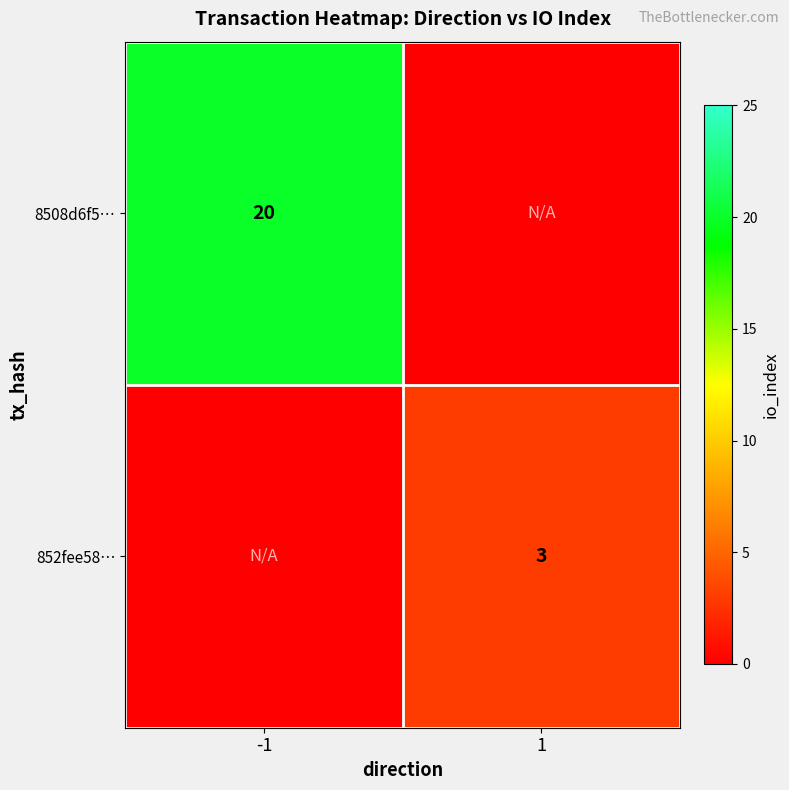

Is it true that 8508d6f5… equals 28 at -1?

False